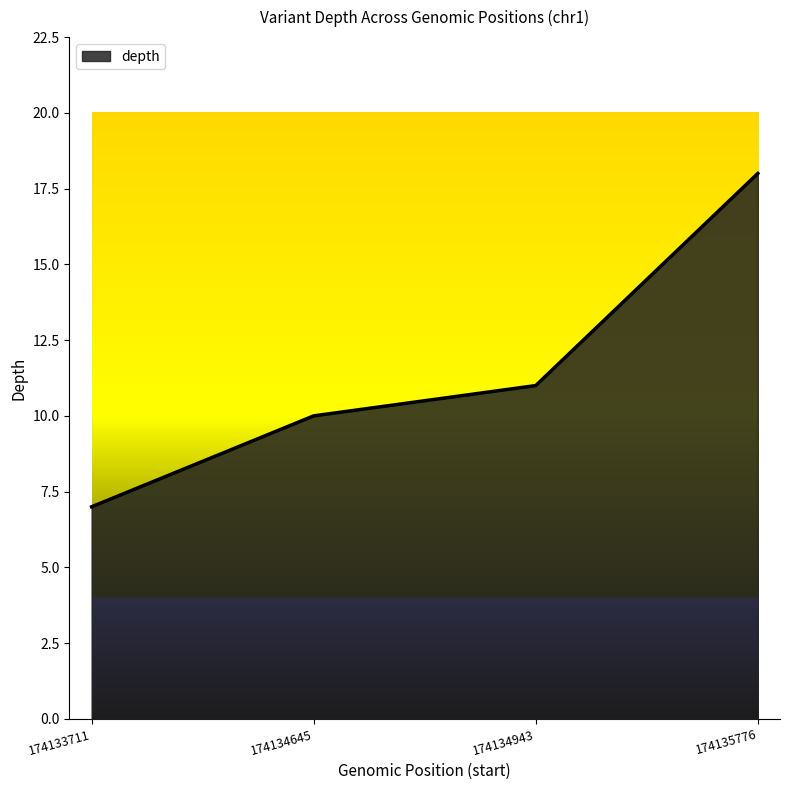

Which label corresponds to the largest value in the chart?

174135776